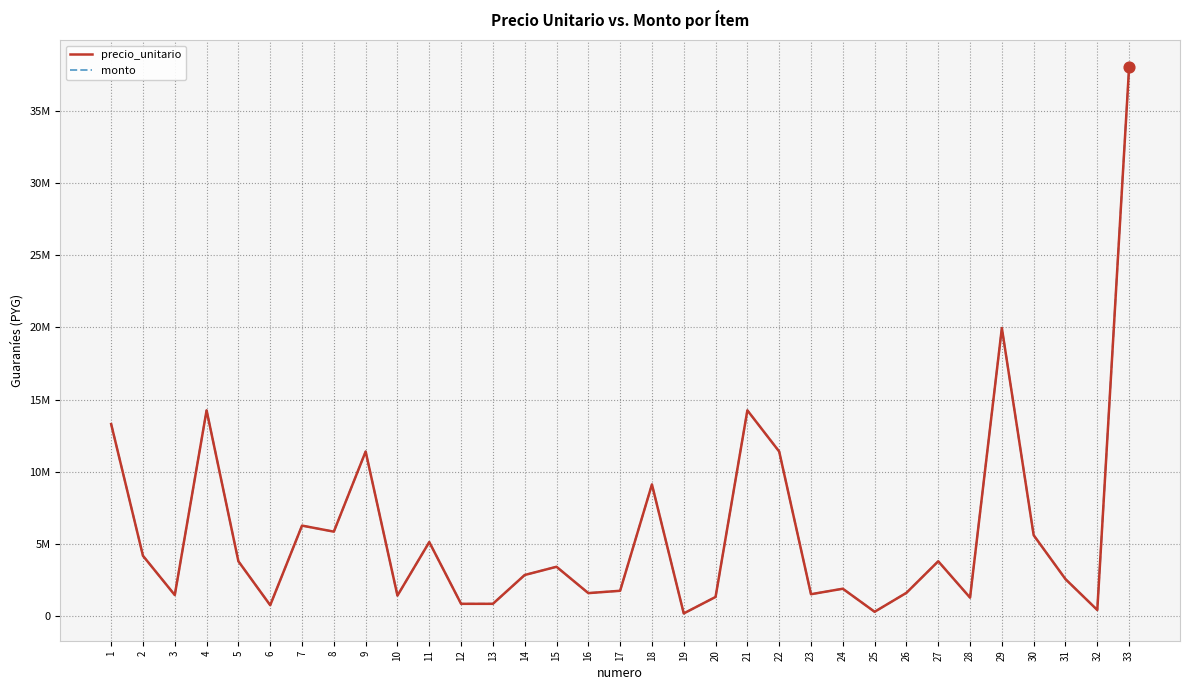

What is the total value across all series at 9?

22800000